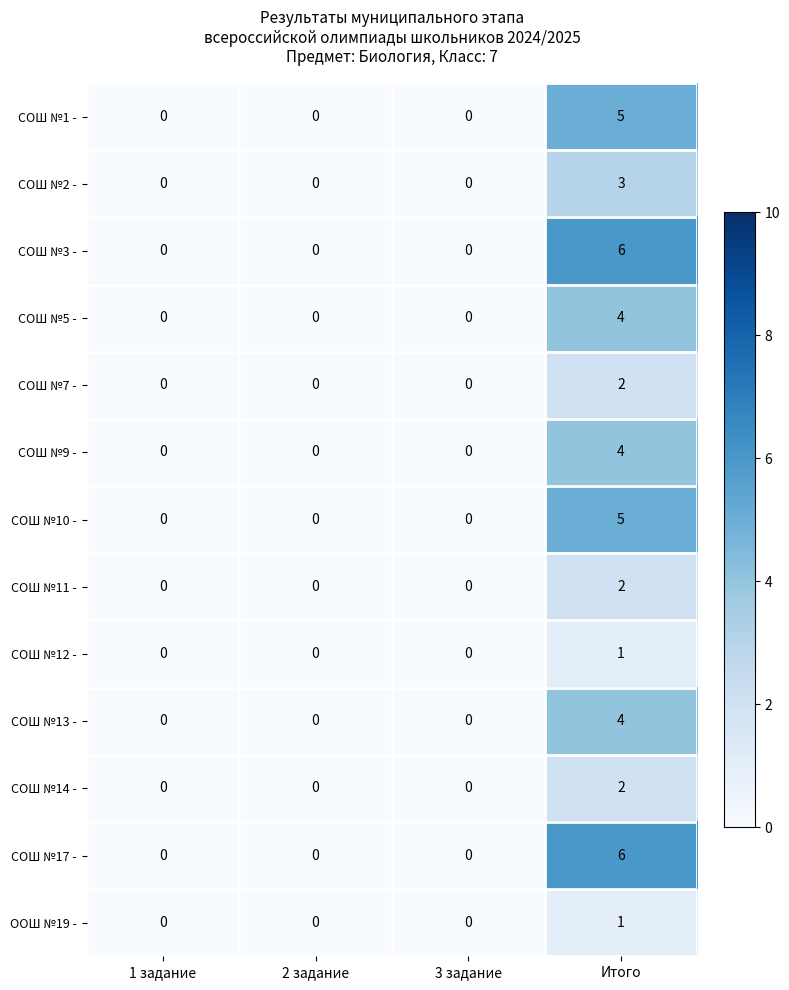

What is the difference between the maximum and second lowest values in the СОШ №3 - series?

6